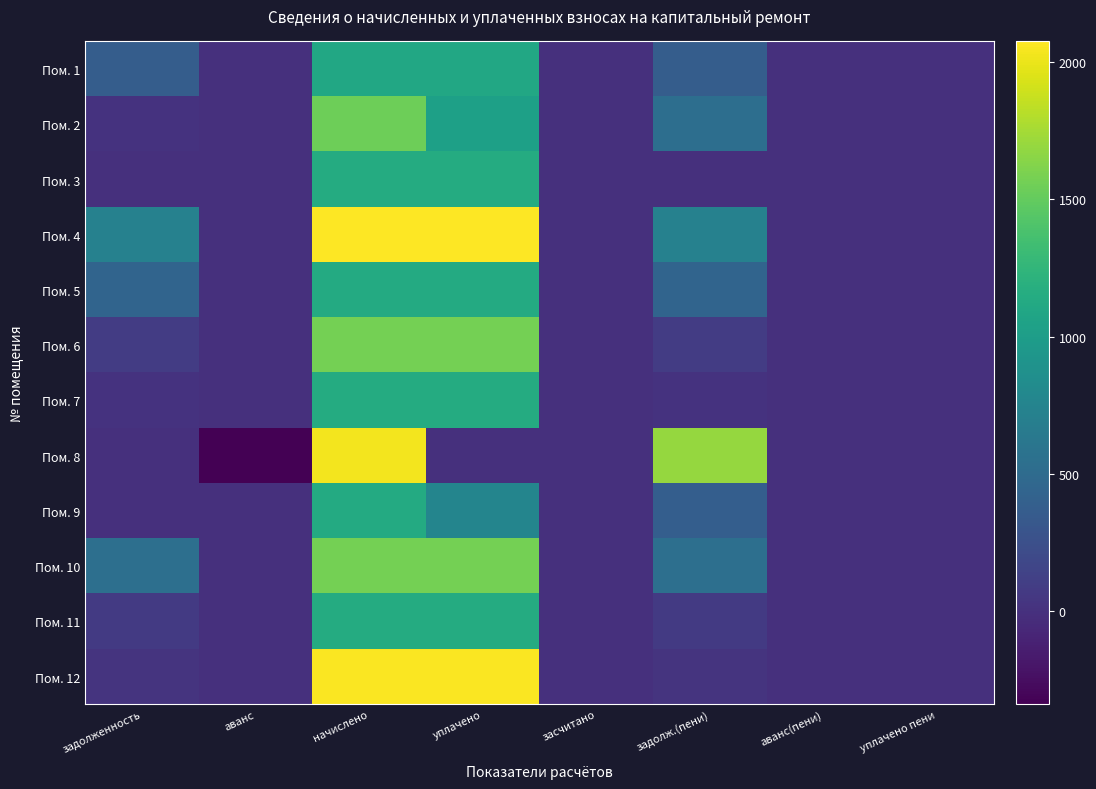

Reading left to right, what are all the values shown in this chart?

Пом. 1: задолженность=371.2	аванс=0.0	начислено=1113.5	уплачено=1113.5	засчитано=0.0	задолж.(пени)=371.2	аванс(пени)=0.0	уплачено пени=0.0
Пом. 2: задолженность=14.1	аванс=0.0	начислено=1544.8	уплачено=1029.9	засчитано=0.0	задолж.(пени)=529.1	аванс(пени)=0.0	уплачено пени=0.0
Пом. 3: задолженность=0.0	аванс=0.0	начислено=1150.3	уплачено=1150.3	засчитано=0.0	задолж.(пени)=0.0	аванс(пени)=0.0	уплачено пени=0.0
Пом. 4: задолженность=722.3	аванс=0.0	начислено=2075.8	уплачено=2075.8	засчитано=0.0	задолж.(пени)=722.3	аванс(пени)=0.0	уплачено пени=0.0
Пом. 5: задолженность=435.8	аванс=0.0	начислено=1139.3	уплачено=1139.3	засчитано=0.0	задолж.(пени)=435.8	аванс(пени)=0.0	уплачено пени=0.0
Пом. 6: задолженность=87.2	аванс=0.0	начислено=1567.0	уплачено=1567.0	засчитано=0.0	задолж.(пени)=87.2	аванс(пени)=0.0	уплачено пени=0.0
Пом. 7: задолженность=14.5	аванс=0.0	начислено=1143.0	уплачено=1143.0	засчитано=0.0	задолж.(пени)=14.5	аванс(пени)=0.0	уплачено пени=0.0
Пом. 8: задолженность=0.0	аванс=-339.1	начислено=2031.5	уплачено=0.0	засчитано=0.0	задолж.(пени)=1692.4	аванс(пени)=0.0	уплачено пени=0.0
Пом. 9: задолженность=0.0	аванс=0.0	начислено=1135.6	уплачено=757.1	засчитано=0.0	задолж.(пени)=378.5	аванс(пени)=0.0	уплачено пени=0.0
Пом. 10: задолженность=539.5	аванс=0.0	начислено=1567.0	уплачено=1567.0	засчитано=0.0	задолж.(пени)=539.5	аванс(пени)=0.0	уплачено пени=0.0
Пом. 11: задолженность=70.8	аванс=0.0	начислено=1143.0	уплачено=1143.0	засчитано=0.0	задолж.(пени)=70.8	аванс(пени)=0.0	уплачено пени=0.0
Пом. 12: задолженность=22.8	аванс=0.0	начислено=2057.3	уплачено=2057.3	засчитано=0.0	задолж.(пени)=22.8	аванс(пени)=0.0	уплачено пени=0.0